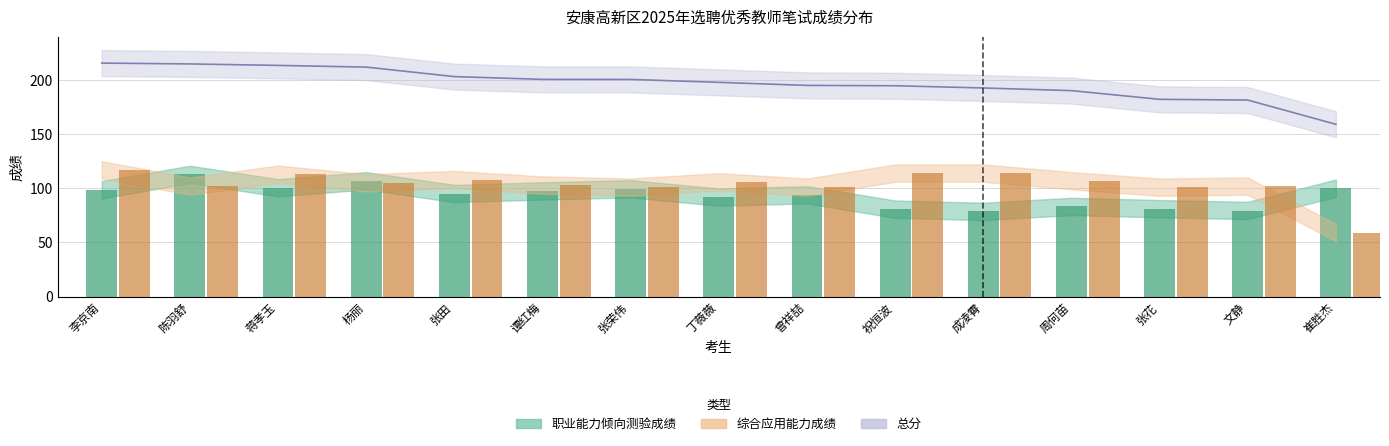

Reading left to right, transcribe all the data shown in this chart.

职业能力倾向测验成绩: 李京南=98.6	陈羽舒=112.8	蒋孝玉=100.5	杨丽=106.9	张田=95.1	谭红梅=97.6	张荣伟=99.5	丁薇薇=91.8	曾祥喆=94.0	祝恒波=80.7	成凌霄=78.6	周何苗=83.2	张花=81.2	文静=79.5	崔胜杰=100.1
综合应用能力成绩: 李京南=117.0	陈羽舒=102.0	蒋孝玉=113.0	杨丽=105.0	张田=108.0	谭红梅=103.0	张荣伟=101.0	丁薇薇=106.0	曾祥喆=101.0	祝恒波=114.0	成凌霄=114.0	周何苗=107.0	张花=101.0	文静=102.0	崔胜杰=59.0
总分: 李京南=215.6	陈羽舒=214.8	蒋孝玉=213.5	杨丽=211.9	张田=203.1	谭红梅=200.6	张荣伟=200.5	丁薇薇=197.8	曾祥喆=195.0	祝恒波=194.7	成凌霄=192.6	周何苗=190.2	张花=182.2	文静=181.5	崔胜杰=159.1